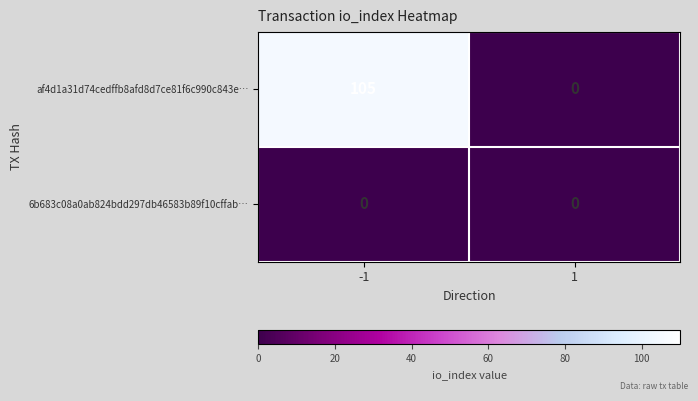

Is it true that af4d1a31d74cedffb8afd8d7ce81f6c990c843e… equals 105 at -1?

True